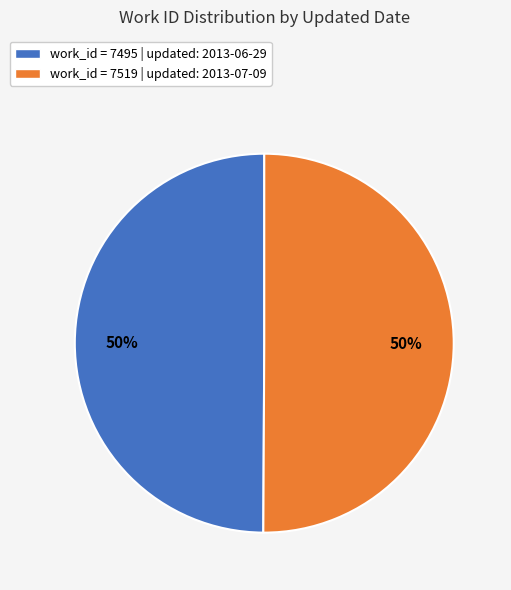

To the nearest percent, what is the combined percentage of work_id = 7495 | updated: 2013-06-29 and work_id = 7519 | updated: 2013-07-09?

100%